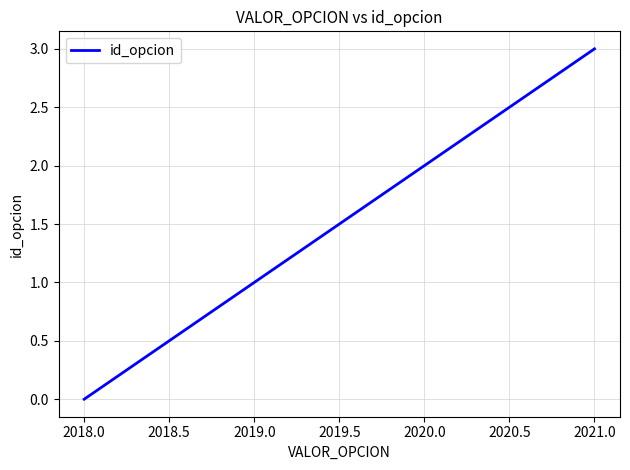

Does the chart display data point markers on the line(s)?

No